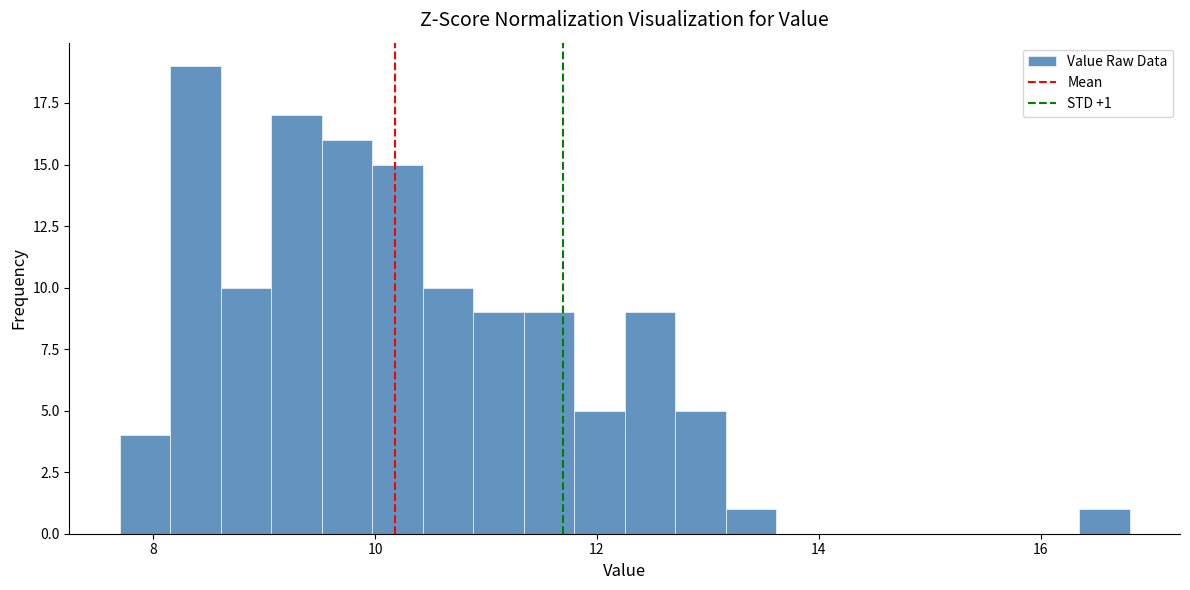

Around what value on the x-axis is the tallest bar? Give the approximate position of its centre, as read against the axis.

8.4